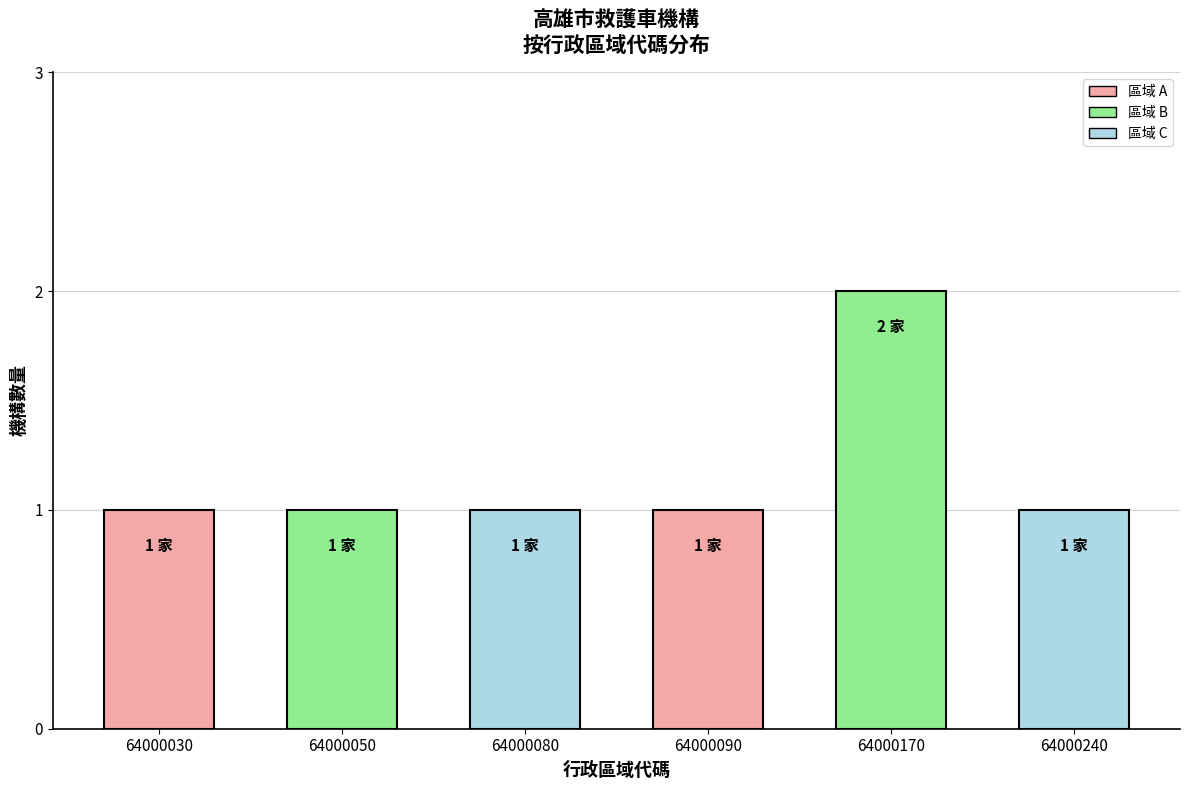

Between 64000170 and 64000080, which is larger?

64000170